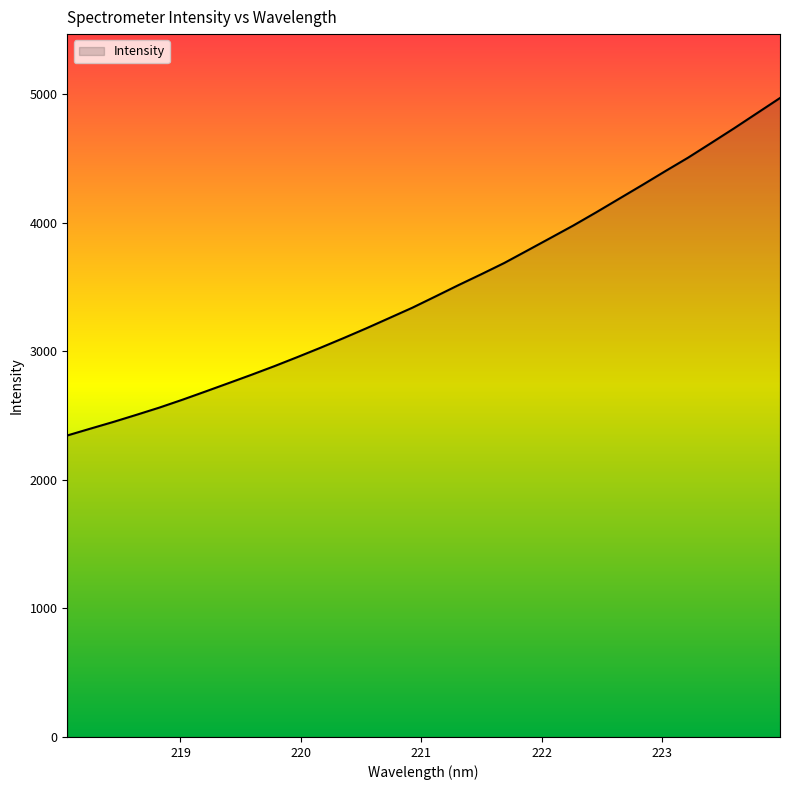

What is the maximum value shown in the chart?

4971.9